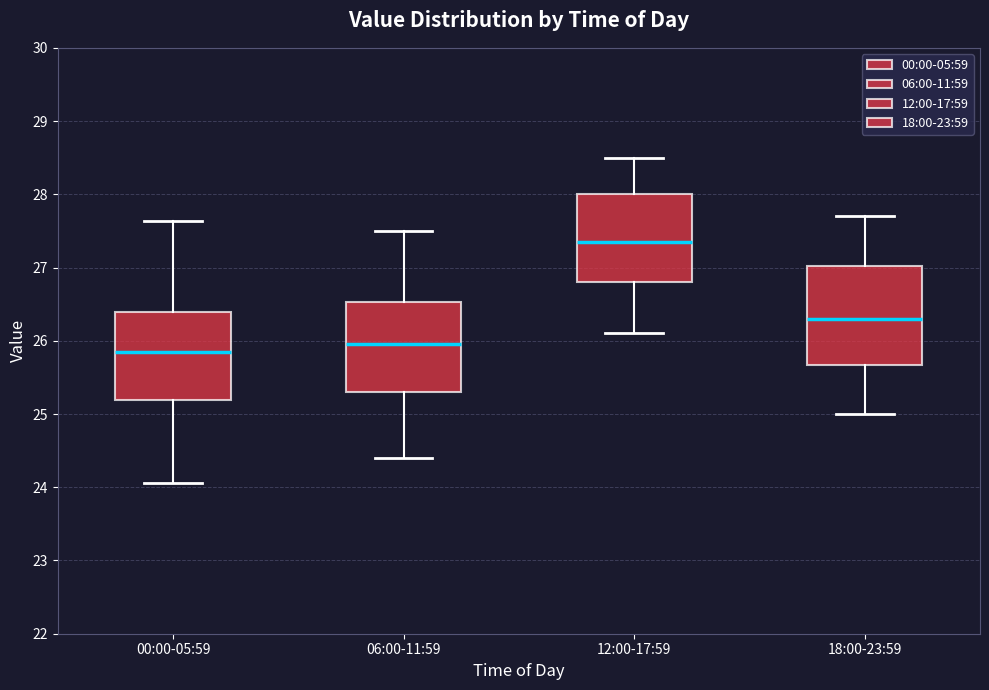

Which box is the tallest, from its lower edge to its upper edge?

18:00-23:59